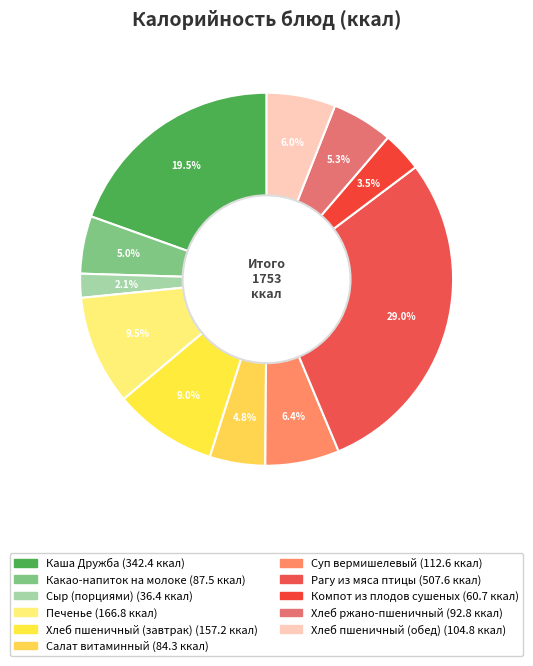

What is the largest slice in the pie chart?

Рагу из мяса птицы